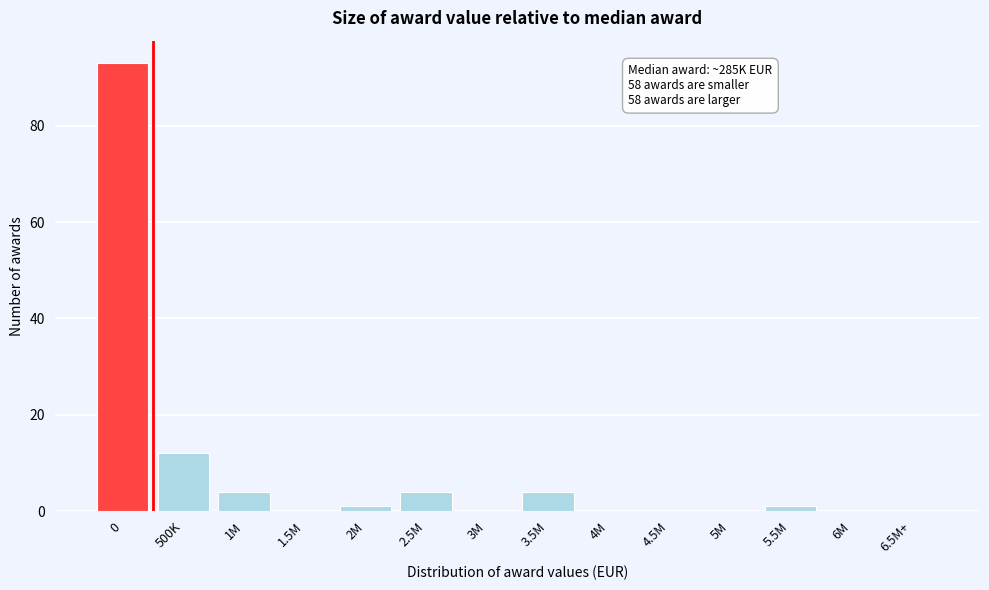

Reading right to left, extract all data points from this chart.

6.5M+=0	6M=0	5.5M=1	5M=0	4.5M=0	4M=0	3.5M=4	3M=0	2.5M=4	2M=1	1.5M=0	1M=4	500K=12	0=93